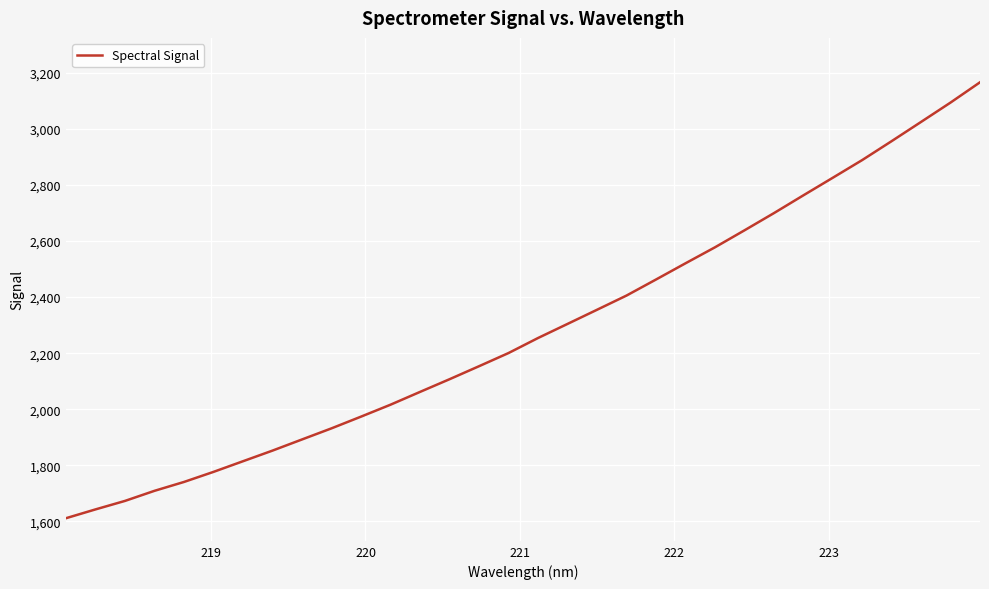

What is the greatest value displayed?

3165.7